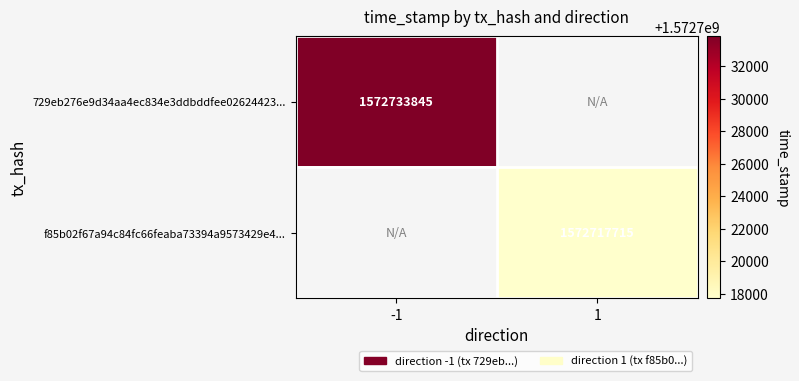

Is it true that f85b02f67a94c84fc66feaba73394a9573429e4... equals 1572717715 at 1?

True